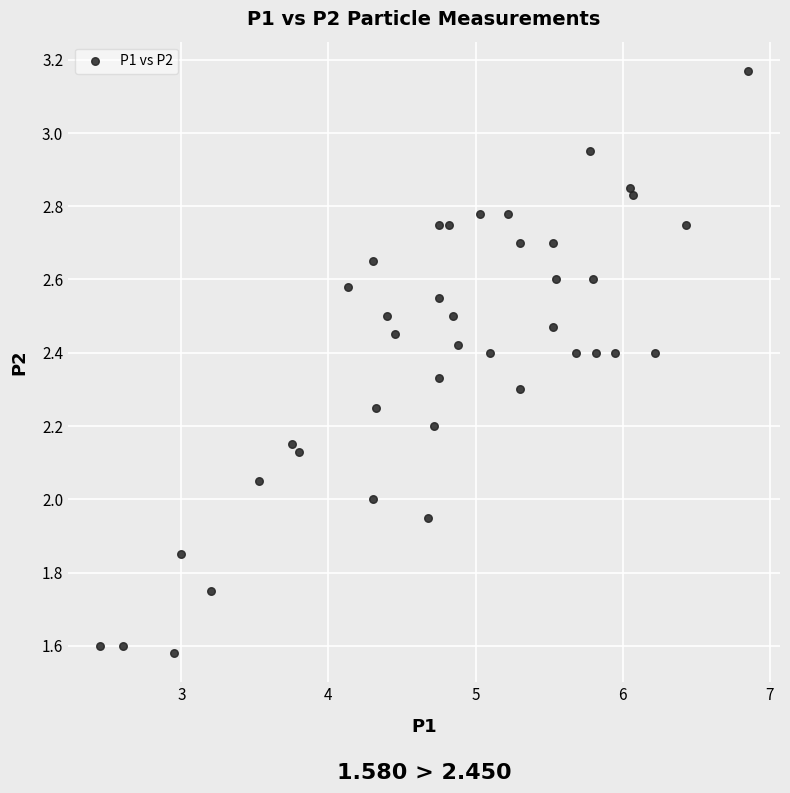

What is the range of X values (max minus min)?

4.4